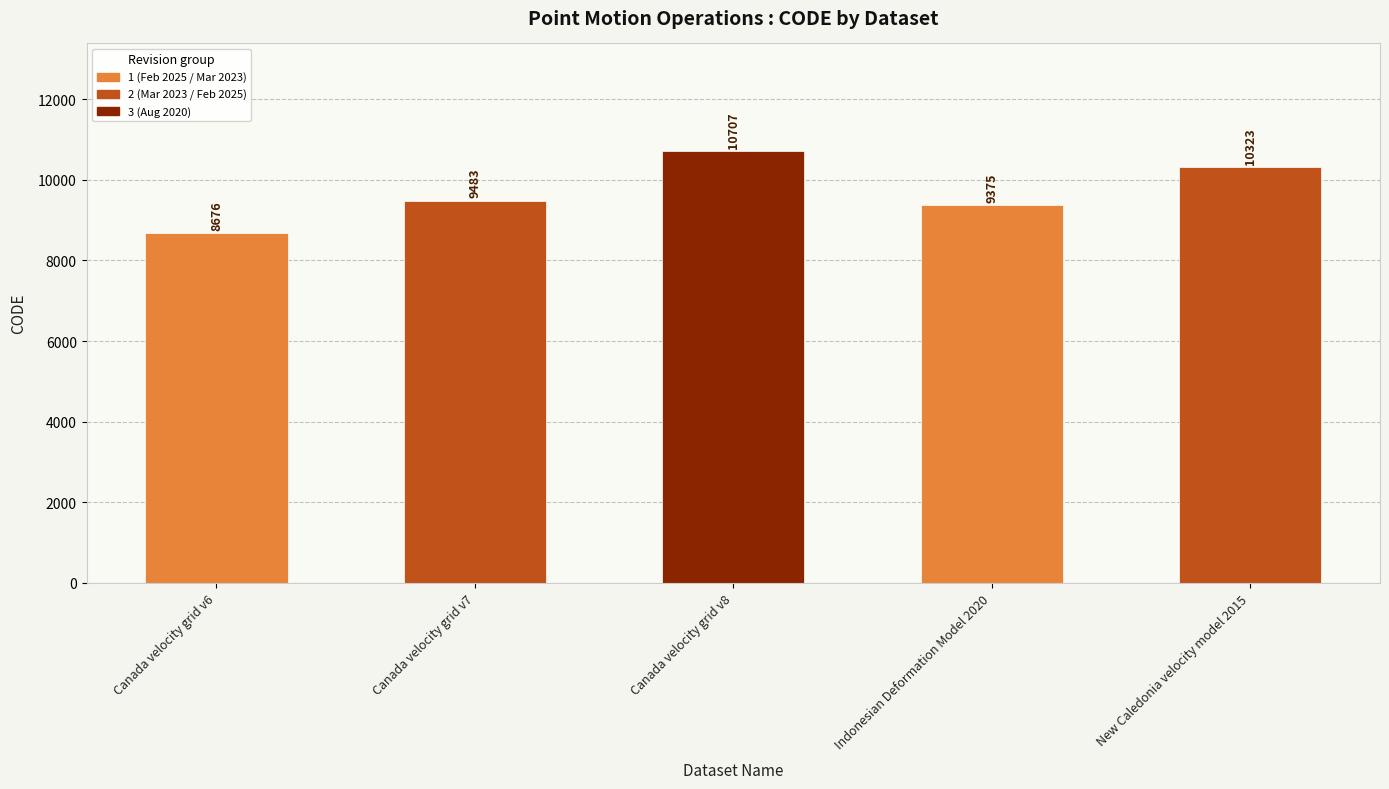

Reading right to left, list all the values displayed in this chart.

10323	9375	10707	9483	8676